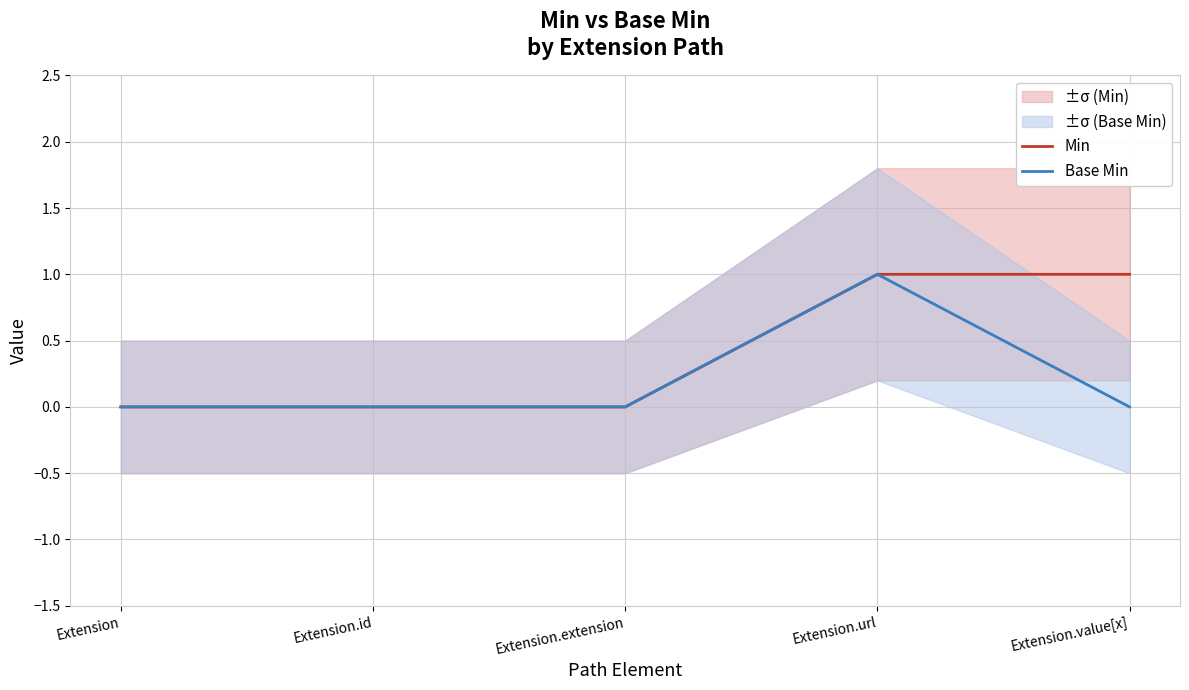

At which category is the sum across all series the highest?

Extension.url